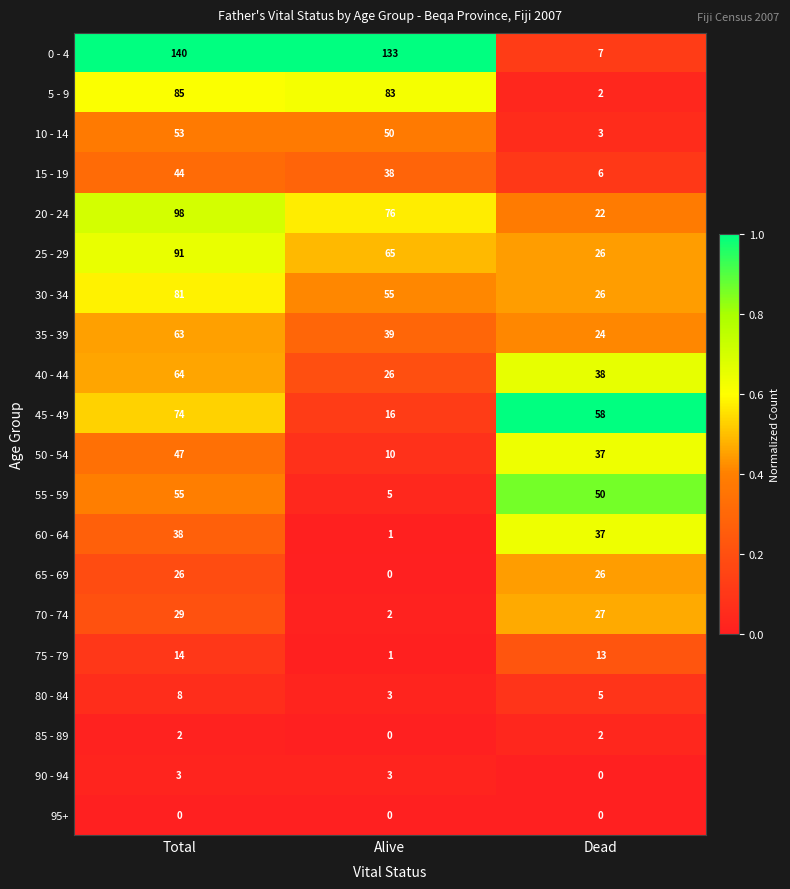

Which series has the largest range (max minus min)?

0 - 4